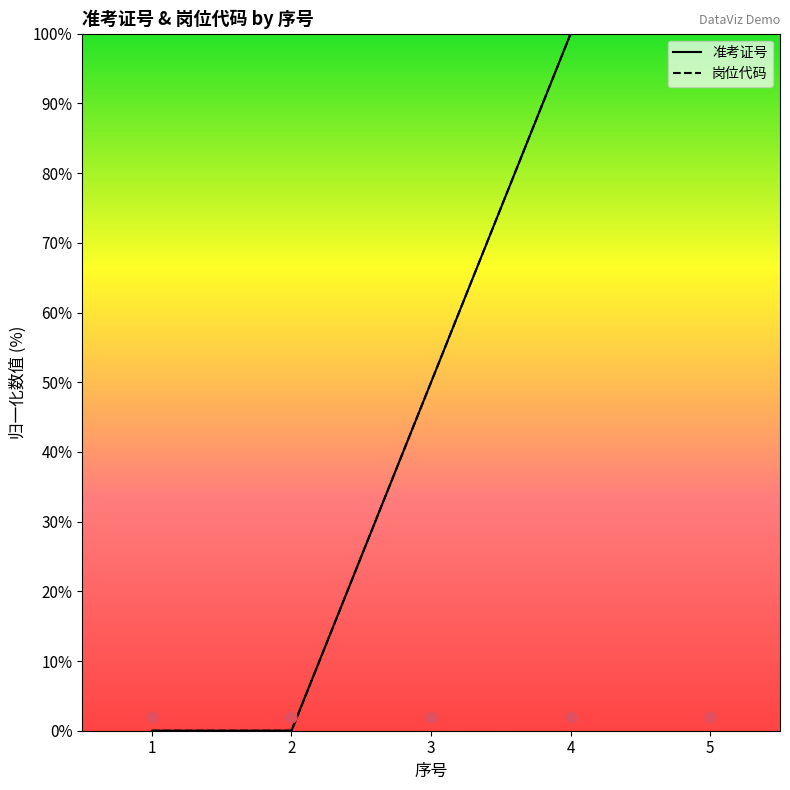

Which series has the largest total across all categories?

岗位代码